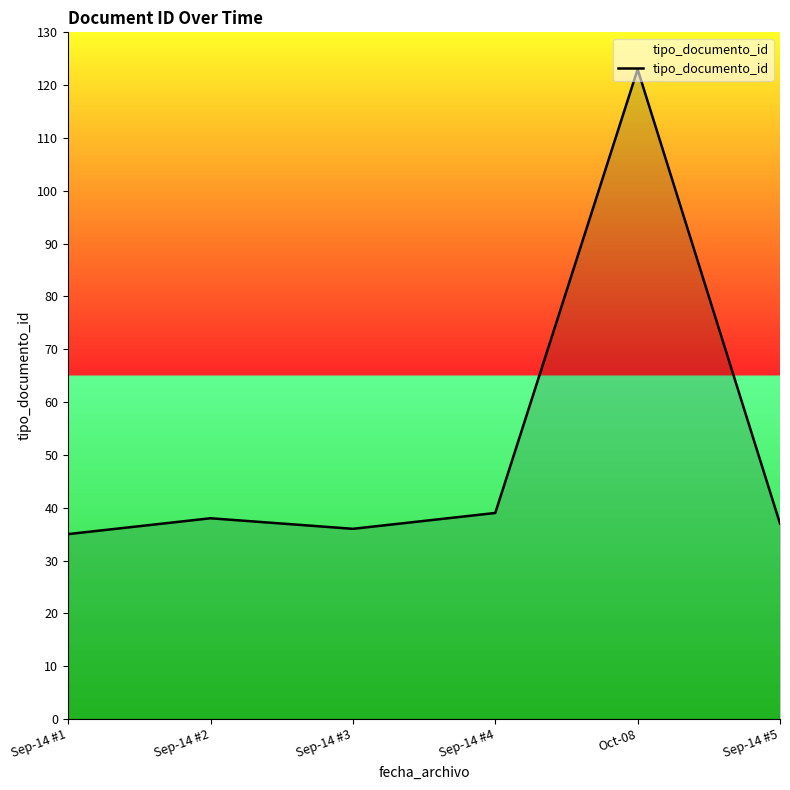

How many lines are shown in the chart?

1